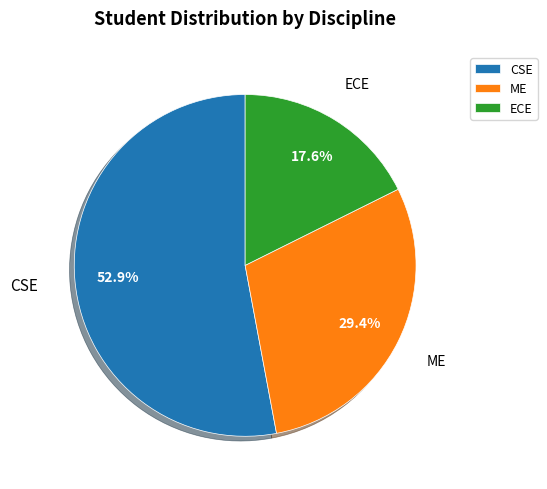

Rank the categories by value from highest to lowest.

CSE, ME, ECE